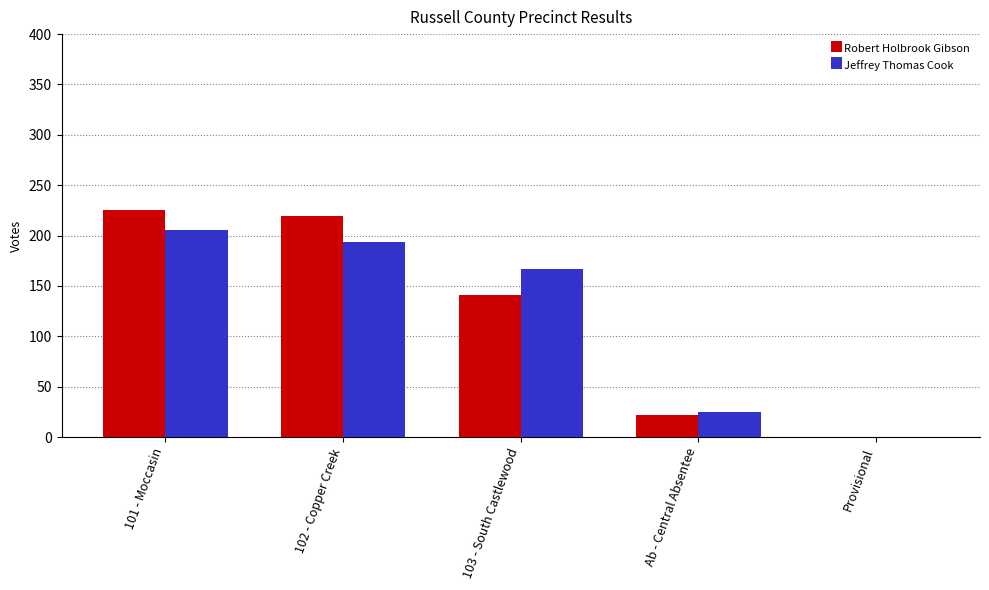

Which series changed the most between 102 - Copper Creek and 103 - South Castlewood?

Robert Holbrook Gibson